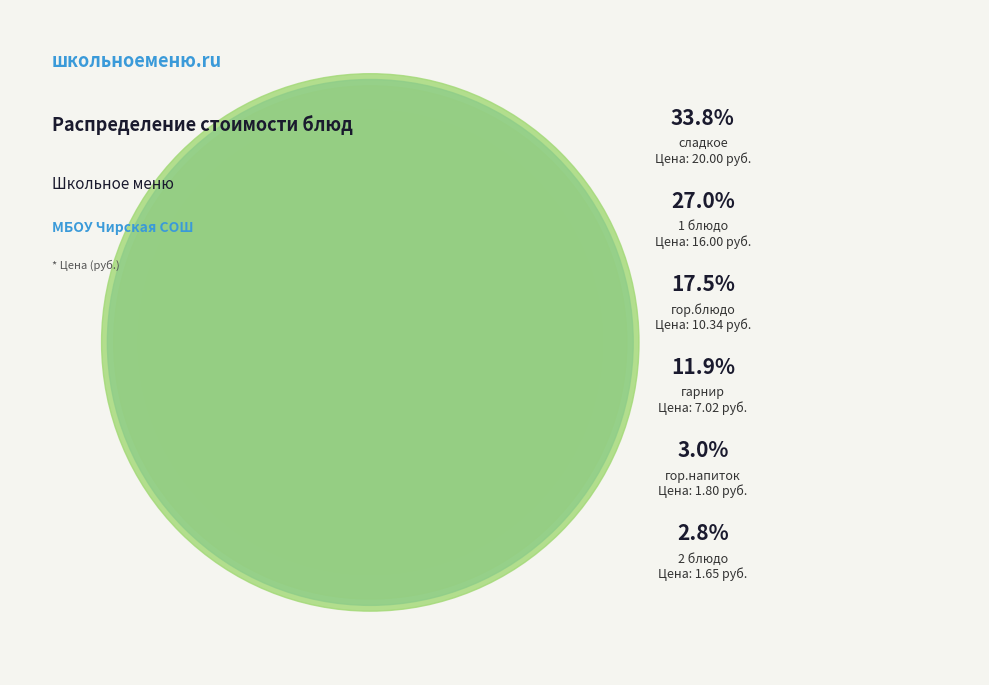

Does 1 блюдо represent more than half of the total?

No